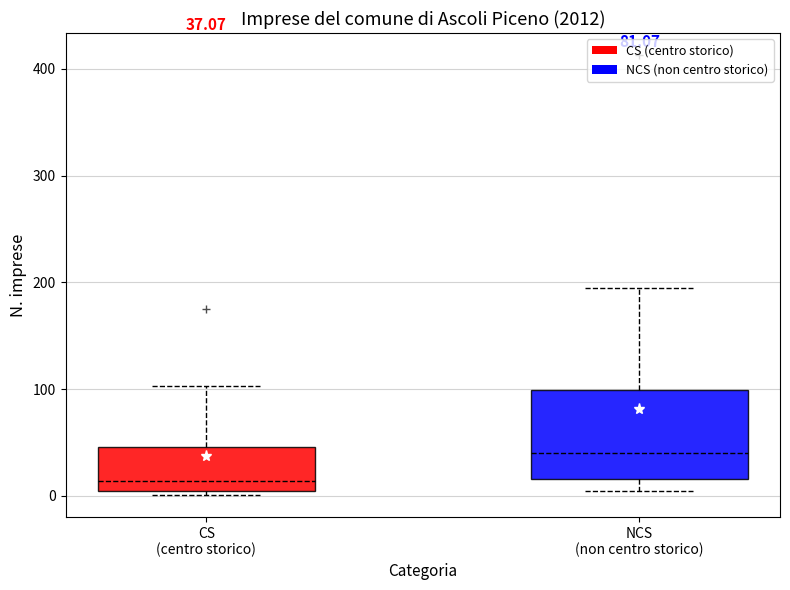

Comparing the boxes themselves (not the whiskers), which one is the tallest?

NCS (non centro storico)